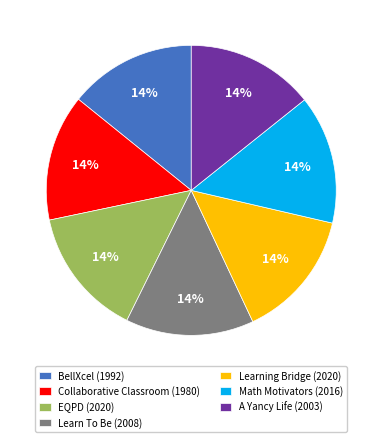

What is the ratio of the value at A Yancy Life (2003) to the value at EQPD (2020)?

1.0